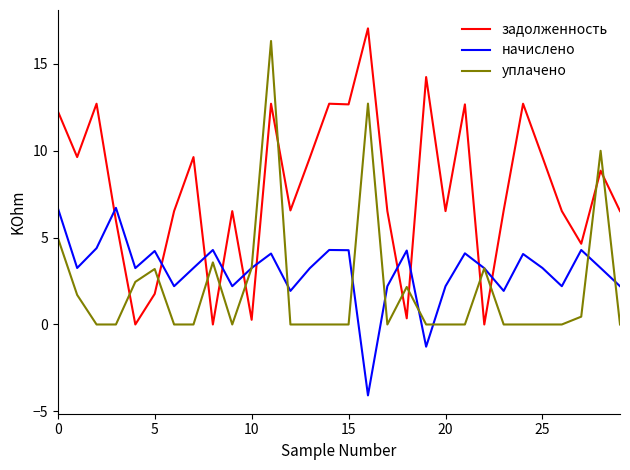

List the series in order of their overall mean, highest first.

задолженность, начислено, уплачено